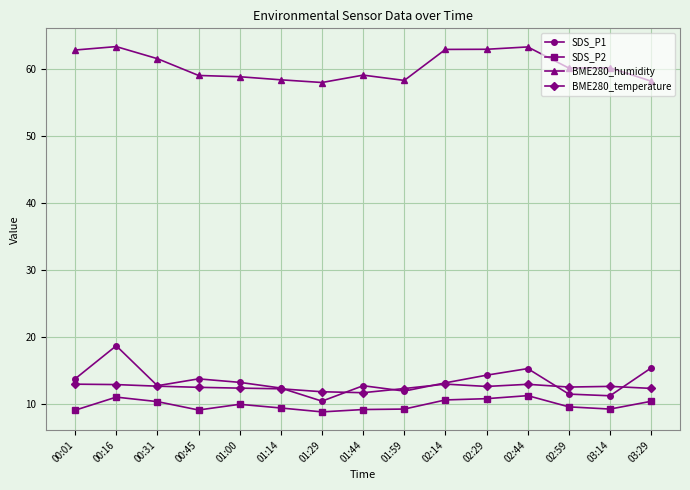

What is the label of the 7th point from the right?

01:59